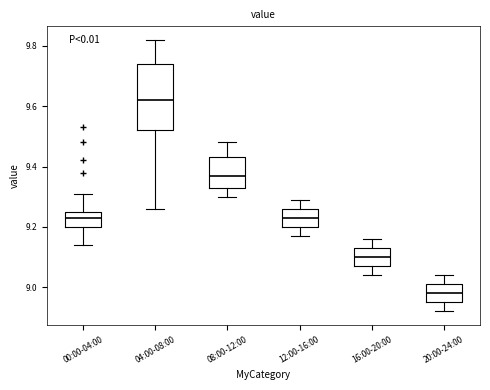

Which box's median line is the lowest?

20:00-24:00